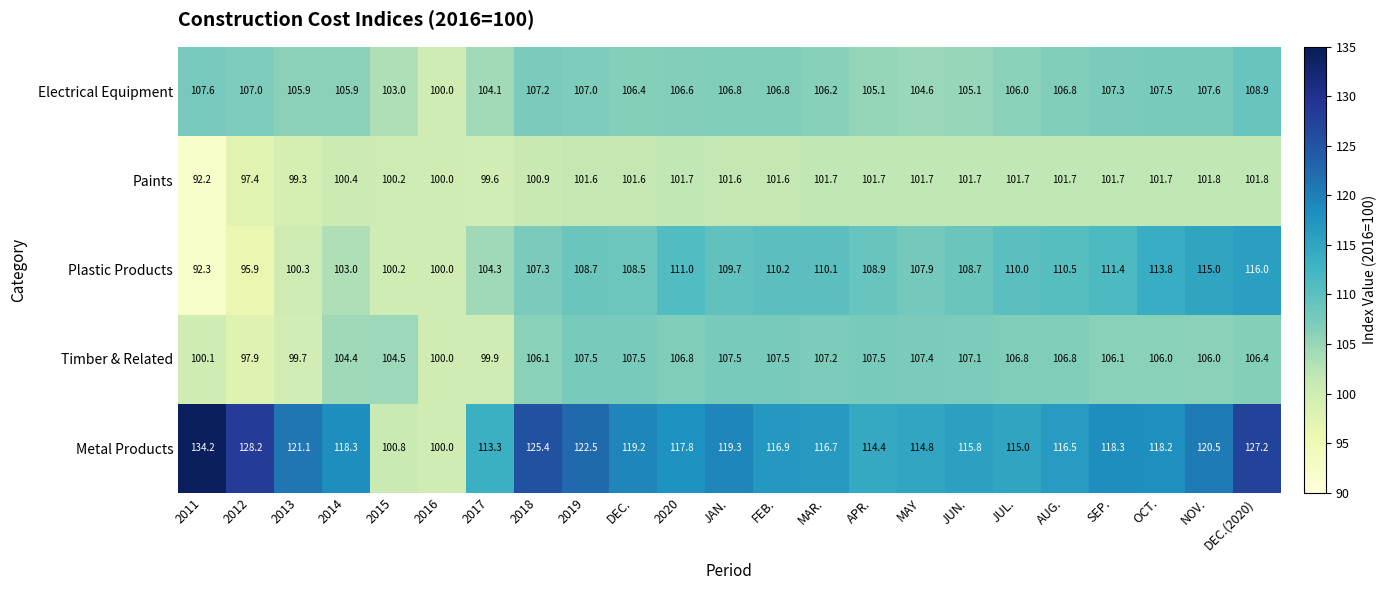

How many data points does each series have?

23